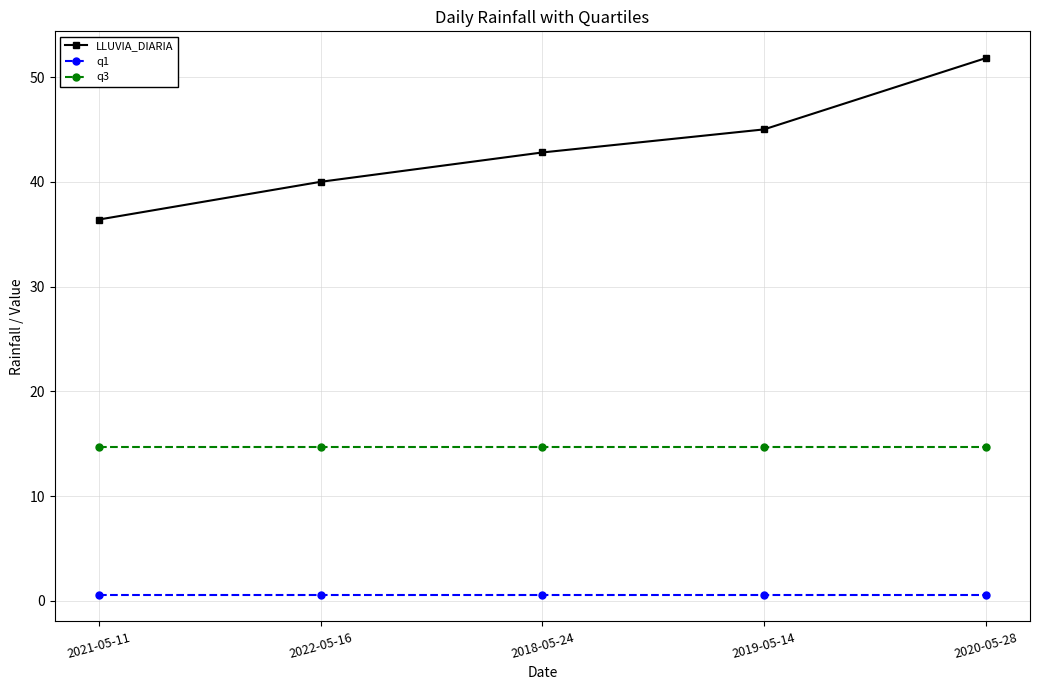

True or false: LLUVIA_DIARIA has a value of 7.9 at 2021-05-11.

False